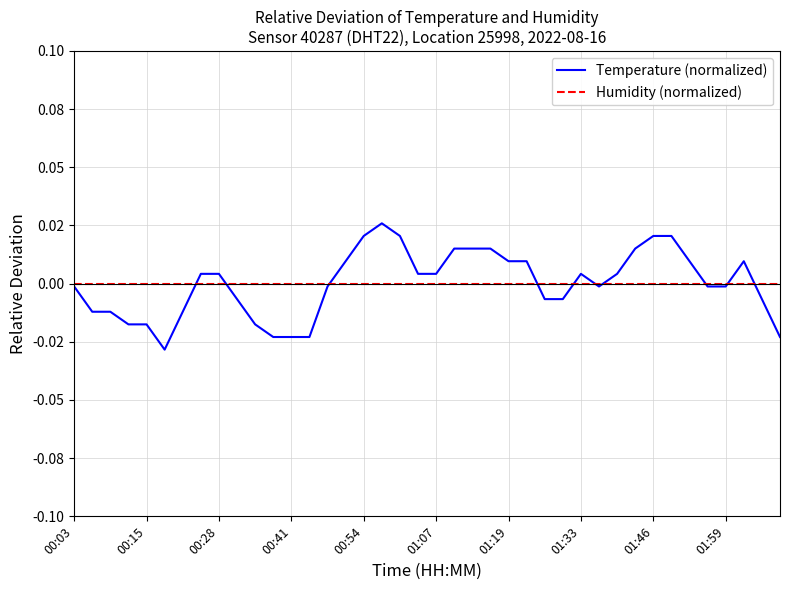

At which category does the chart reach its peak across all series?

17